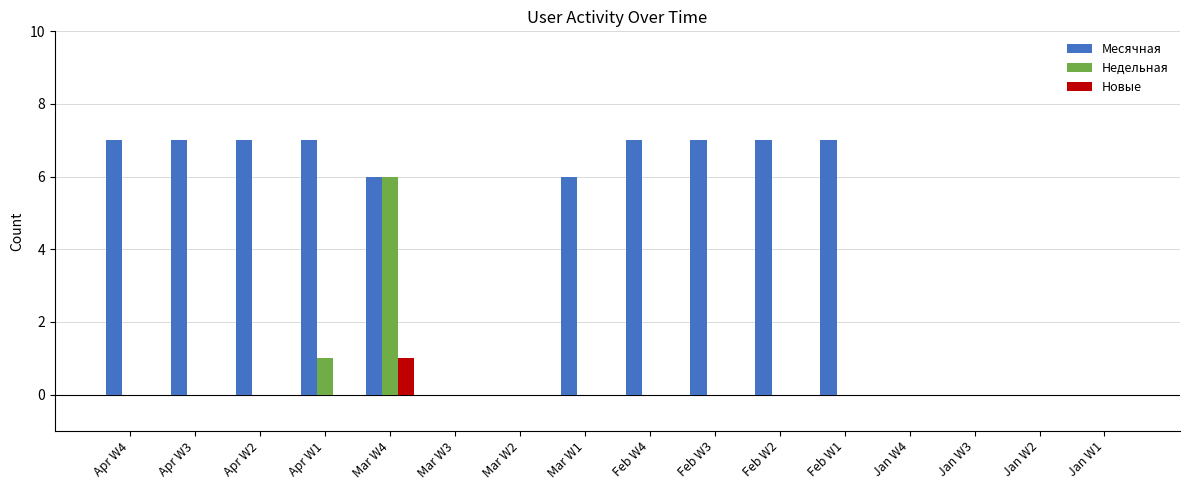

What is the total value across all series at Feb W4?

7